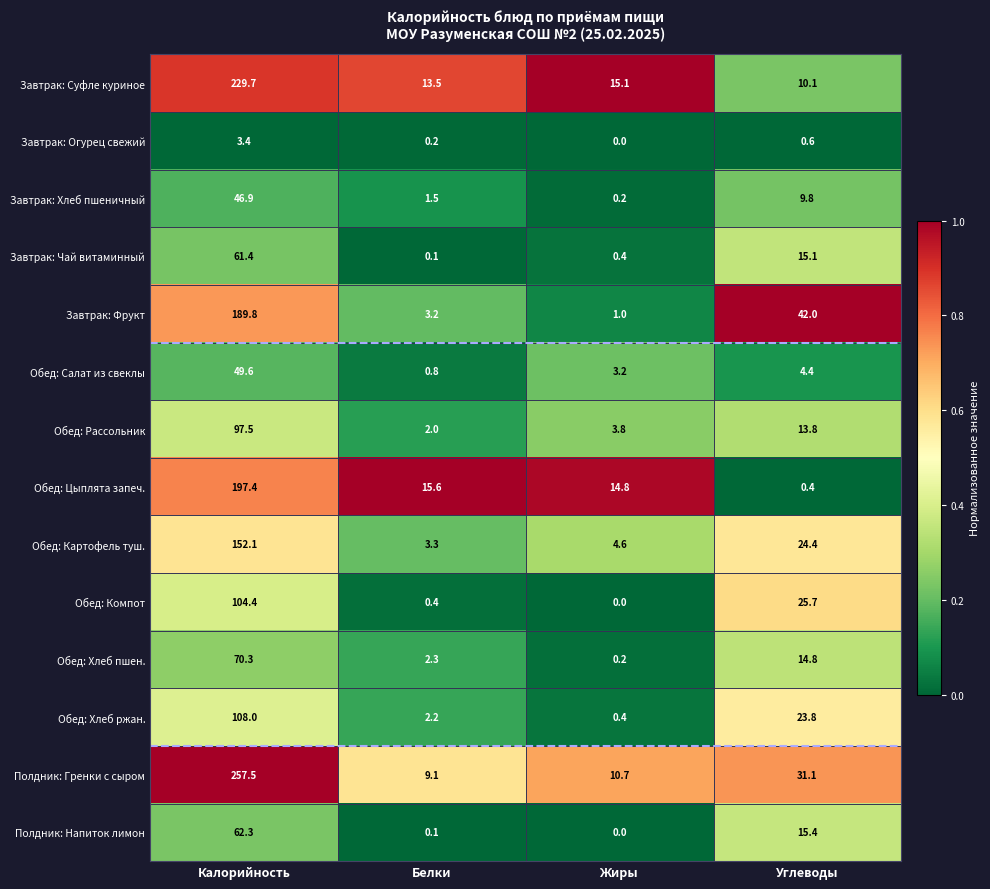

At how many categories does at least one series exceed 0?

4